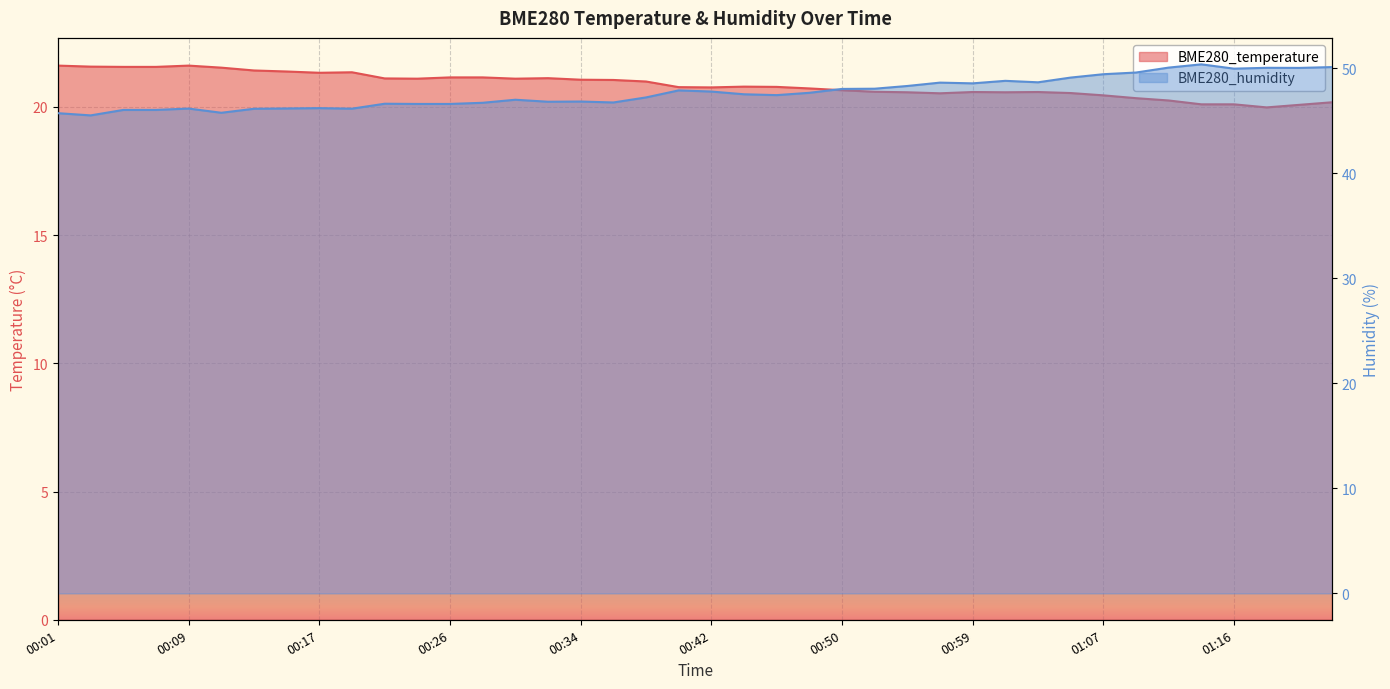

True or false: BME280_humidity has a value of 47.9 at 00:40.

True